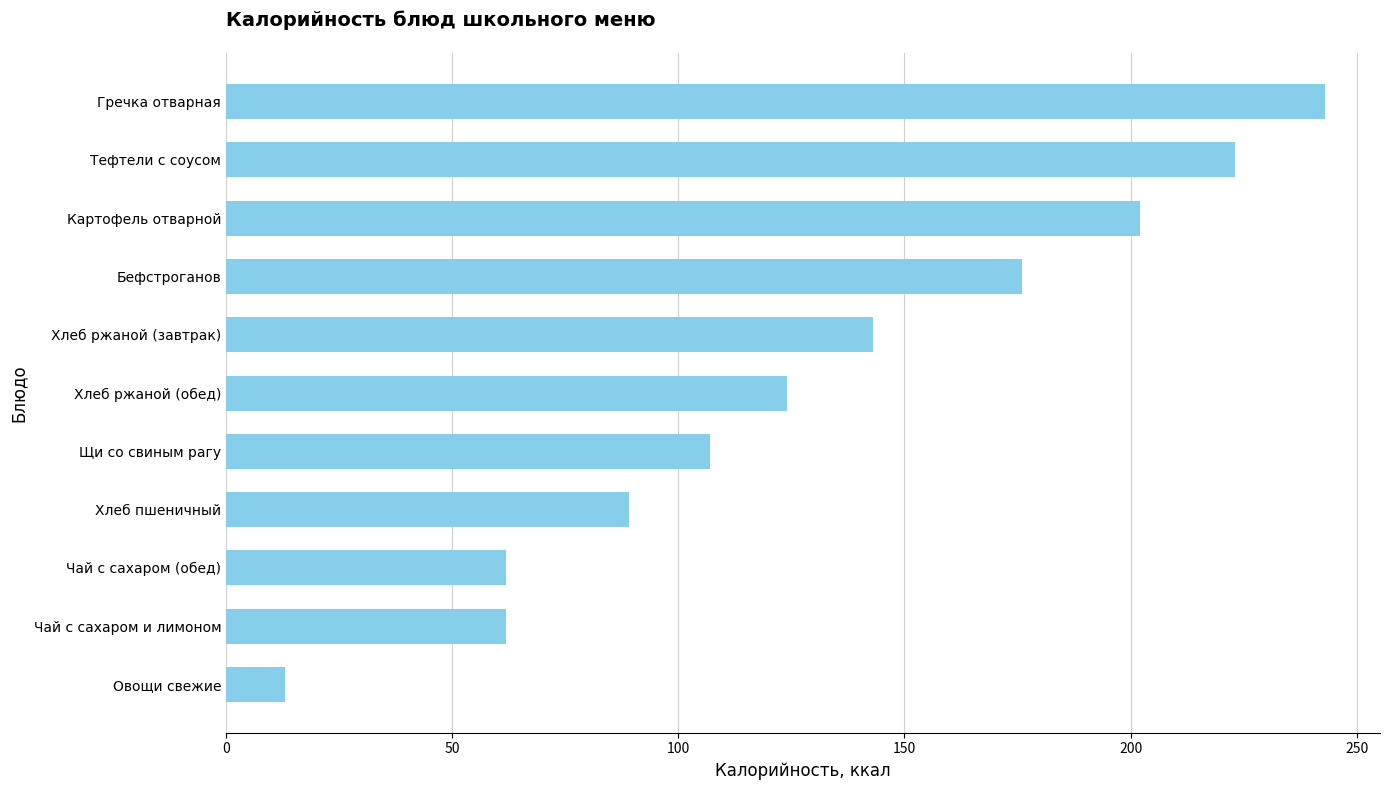

Read the value at Чай с сахаром (обед).

62